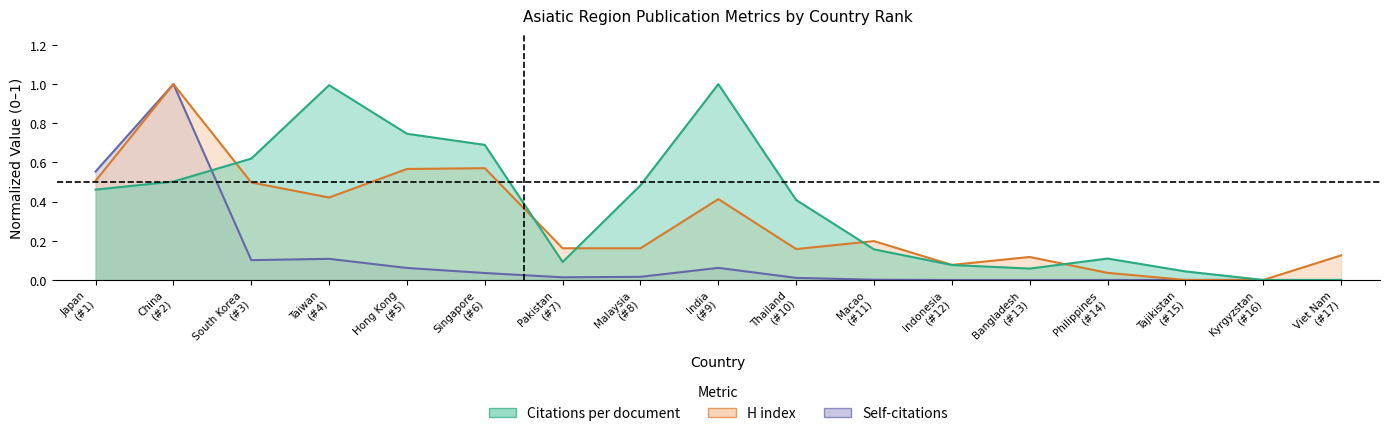

At which category does Self-citations reach its first local peak?

China (#2)